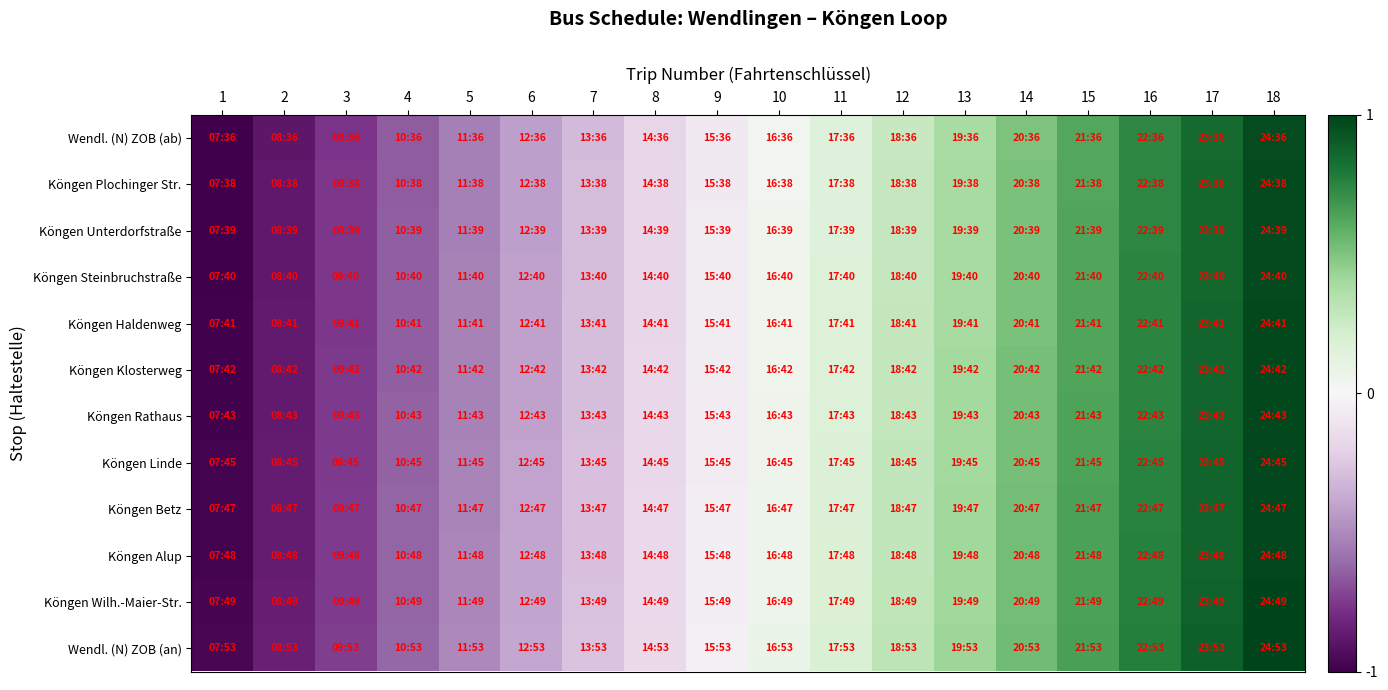

Reading left to right, list all the values displayed in this chart.

Wendl. (N) ZOB (ab): 1=-1.0	2=-0.9	3=-0.8	4=-0.7	5=-0.5	6=-0.4	7=-0.3	8=-0.2	9=-0.1	10=0.0	11=0.2	12=0.3	13=0.4	14=0.5	15=0.6	16=0.7	17=0.9	18=1.0
Köngen Plochinger Str.: 1=-1.0	2=-0.9	3=-0.8	4=-0.6	5=-0.5	6=-0.4	7=-0.3	8=-0.2	9=-0.1	10=0.0	11=0.2	12=0.3	13=0.4	14=0.5	15=0.6	16=0.7	17=0.9	18=1.0
Köngen Unterdorfstraße: 1=-1.0	2=-0.9	3=-0.8	4=-0.6	5=-0.5	6=-0.4	7=-0.3	8=-0.2	9=-0.1	10=0.0	11=0.2	12=0.3	13=0.4	14=0.5	15=0.6	16=0.7	17=0.9	18=1.0
Köngen Steinbruchstraße: 1=-1.0	2=-0.9	3=-0.8	4=-0.6	5=-0.5	6=-0.4	7=-0.3	8=-0.2	9=-0.1	10=0.0	11=0.2	12=0.3	13=0.4	14=0.5	15=0.6	16=0.7	17=0.9	18=1.0
Köngen Haldenweg: 1=-1.0	2=-0.9	3=-0.8	4=-0.6	5=-0.5	6=-0.4	7=-0.3	8=-0.2	9=-0.1	10=0.1	11=0.2	12=0.3	13=0.4	14=0.5	15=0.6	16=0.7	17=0.9	18=1.0
Köngen Klosterweg: 1=-1.0	2=-0.9	3=-0.8	4=-0.6	5=-0.5	6=-0.4	7=-0.3	8=-0.2	9=-0.1	10=0.1	11=0.2	12=0.3	13=0.4	14=0.5	15=0.6	16=0.7	17=0.9	18=1.0
Köngen Rathaus: 1=-1.0	2=-0.9	3=-0.8	4=-0.6	5=-0.5	6=-0.4	7=-0.3	8=-0.2	9=-0.1	10=0.1	11=0.2	12=0.3	13=0.4	14=0.5	15=0.6	16=0.7	17=0.9	18=1.0
Köngen Linde: 1=-1.0	2=-0.9	3=-0.8	4=-0.6	5=-0.5	6=-0.4	7=-0.3	8=-0.2	9=-0.1	10=0.1	11=0.2	12=0.3	13=0.4	14=0.5	15=0.6	16=0.8	17=0.9	18=1.0
Köngen Betz: 1=-1.0	2=-0.9	3=-0.7	4=-0.6	5=-0.5	6=-0.4	7=-0.3	8=-0.2	9=-0.1	10=0.1	11=0.2	12=0.3	13=0.4	14=0.5	15=0.6	16=0.8	17=0.9	18=1.0
Köngen Alup: 1=-1.0	2=-0.9	3=-0.7	4=-0.6	5=-0.5	6=-0.4	7=-0.3	8=-0.2	9=-0.1	10=0.1	11=0.2	12=0.3	13=0.4	14=0.5	15=0.6	16=0.8	17=0.9	18=1.0
Köngen Wilh.-Maier-Str.: 1=-1.0	2=-0.9	3=-0.7	4=-0.6	5=-0.5	6=-0.4	7=-0.3	8=-0.2	9=-0.0	10=0.1	11=0.2	12=0.3	13=0.4	14=0.5	15=0.6	16=0.8	17=0.9	18=1.0
Wendl. (N) ZOB (an): 1=-1.0	2=-0.9	3=-0.7	4=-0.6	5=-0.5	6=-0.4	7=-0.3	8=-0.2	9=-0.0	10=0.1	11=0.2	12=0.3	13=0.4	14=0.5	15=0.7	16=0.8	17=0.9	18=1.0